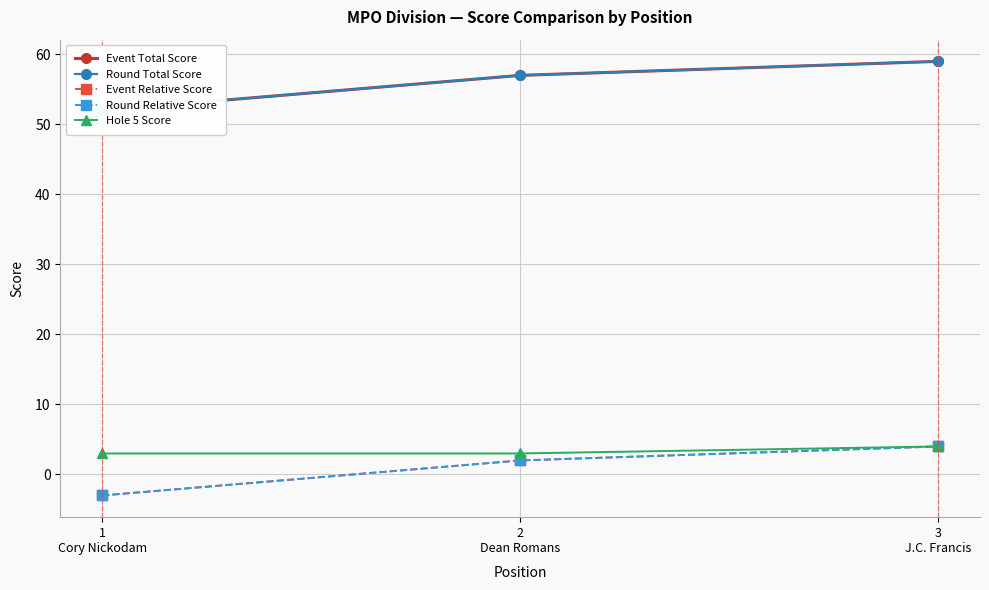

At which label is Round Total Score closest to 55?

2
Dean Romans